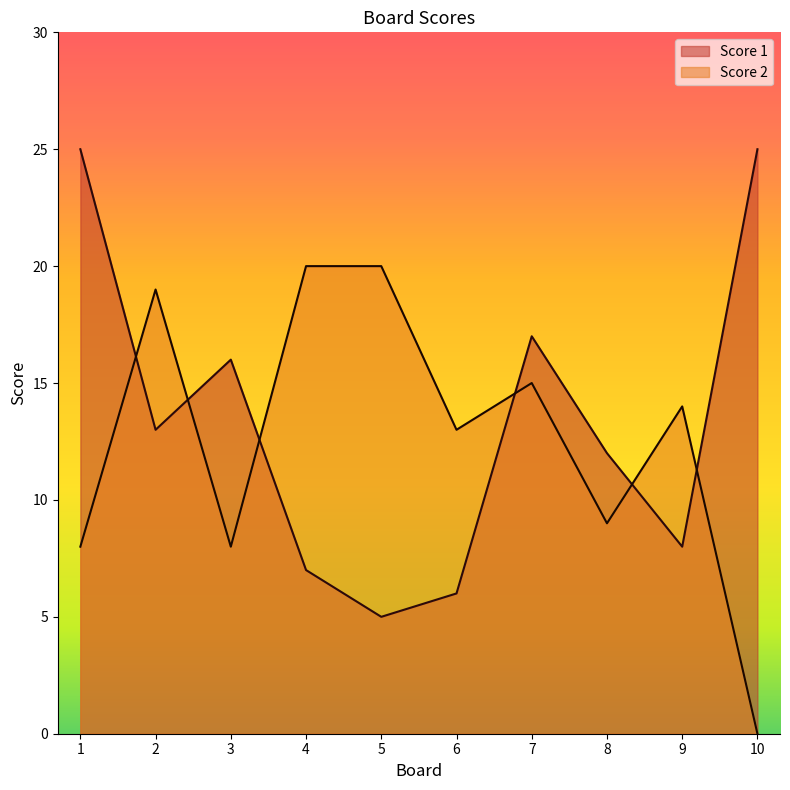

Reading left to right, list all the values displayed in this chart.

Score 1: 1=25	2=13	3=16	4=7	5=5	6=6	7=17	8=12	9=8	10=25
Score 2: 1=8	2=19	3=8	4=20	5=20	6=13	7=15	8=9	9=14	10=0